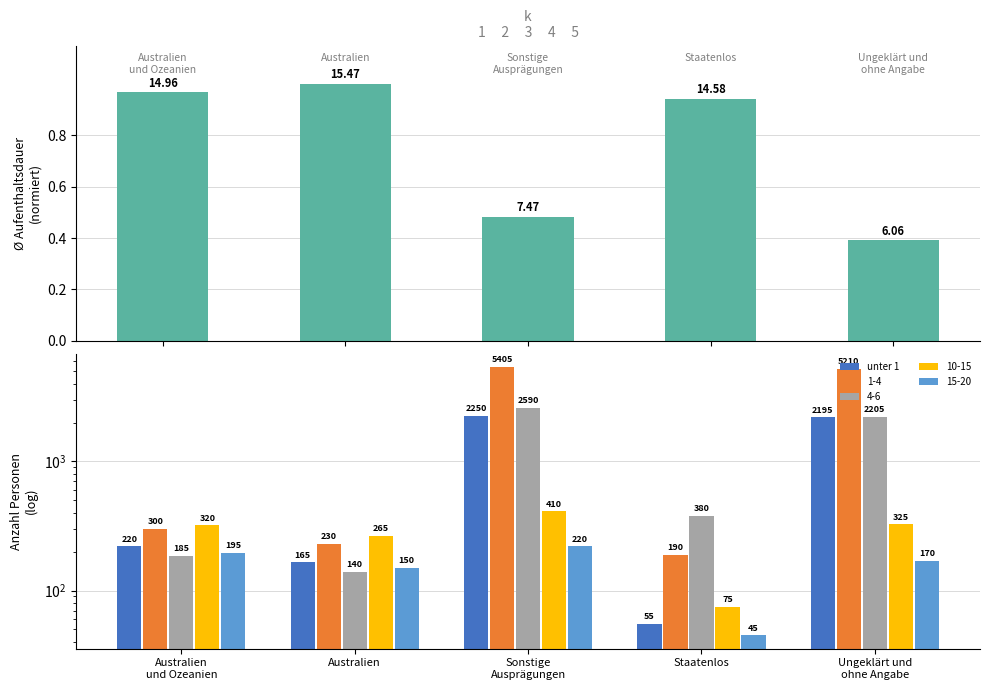

What is the label of the 2nd bar from the left?

Australien